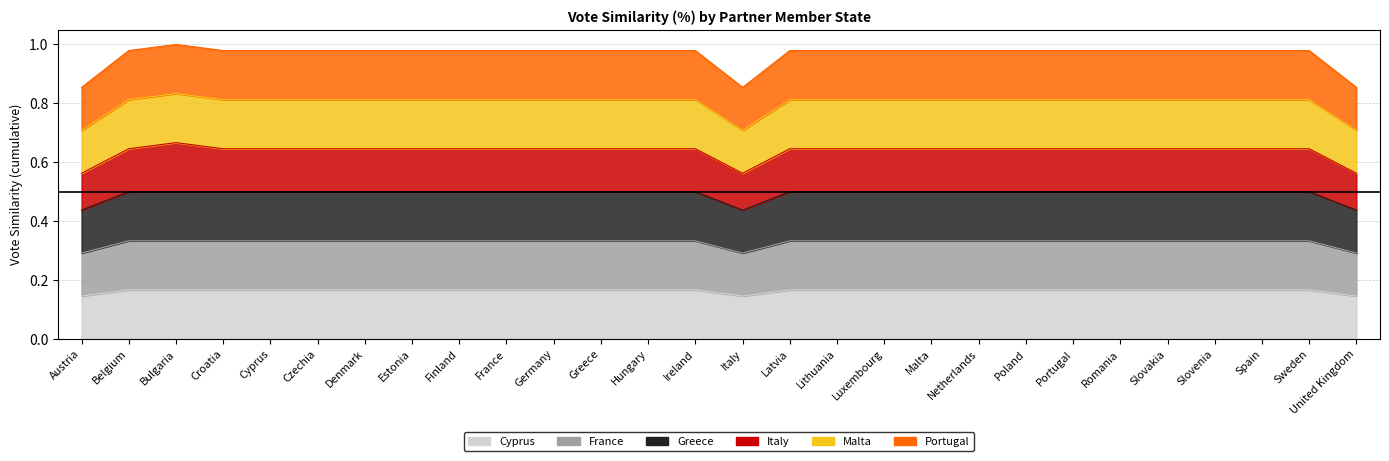

Does the chart have visible grid lines?

Yes